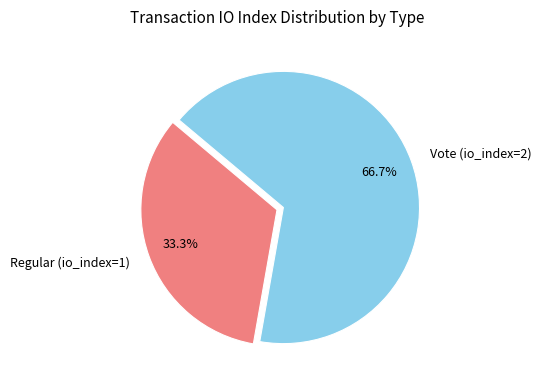

How many segments does this pie chart have?

2